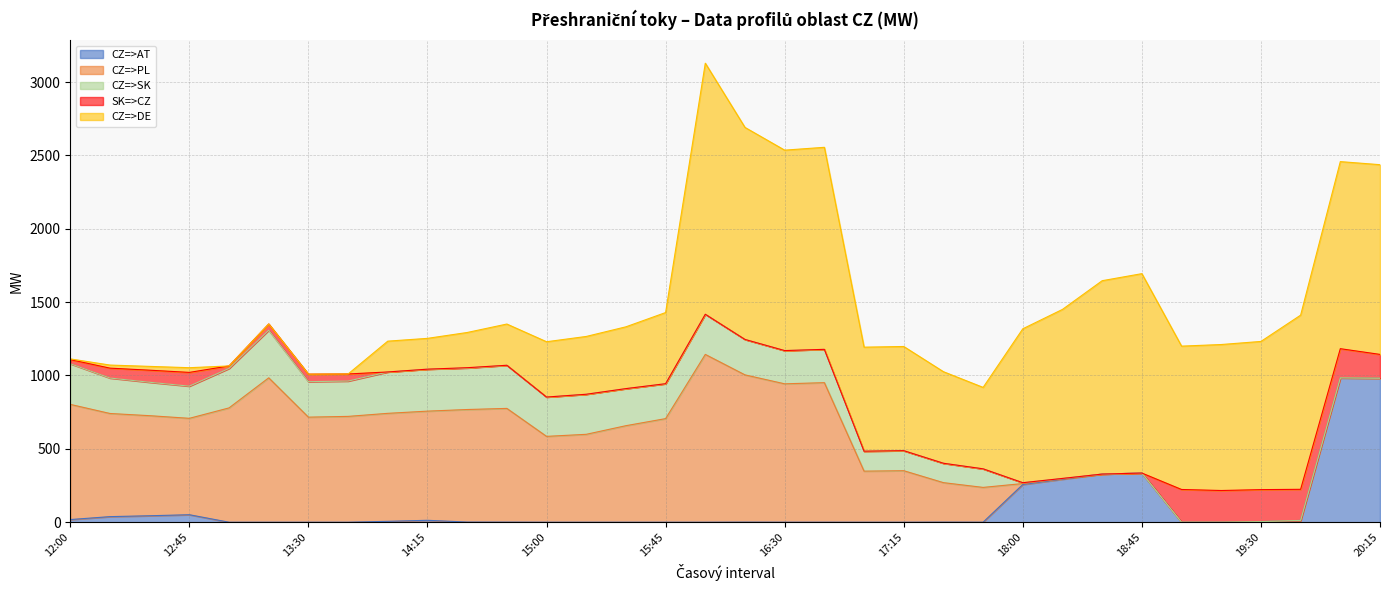

Reading left to right, extract all data points from this chart.

CZ=>AT: 18.0	38.0	44.0	51.0	0.0	0.0	0.0	0.0	6.0	13.0	1.0	0.6	0.0	0.0	0.0	0.0	0.0	0.6	0.1	0.1	0.0	0.0	0.6	0.2	257.1	293.0	328.0	335.0	0.0	0.0	4.0	12.2	983.6	981.5
CZ=>PL: 785.0	703.0	682.0	657.0	779.0	984.0	716.0	721.2	736.0	744.0	767.0	775.0	585.0	599.0	657.8	706.0	1143.6	1003.5	943.0	951.0	348.0	351.0	269.0	237.0	6.4	3.2	0.0	0.0	0.0	0.0	0.0	0.0	0.0	0.0
CZ=>SK: 277.1	241.5	227.7	219.3	269.0	324.5	241.9	240.6	282.0	286.0	282.9	294.0	268.0	273.0	252.7	237.9	273.6	241.5	226.6	227.0	136.0	136.6	132.2	126.6	5.7	2.2	0.0	0.0	0.0	0.0	0.0	0.0	0.0	0.0
SK=>CZ: 27.9	67.5	82.3	93.7	17.0	42.5	51.1	48.4	0.0	0.0	2.1	0.0	0.0	0.0	0.0	0.0	0.0	0.0	0.0	0.0	0.0	0.0	0.0	0.0	0.0	0.0	0.0	0.0	223.0	216.0	218.0	212.0	199.0	162.1
CZ=>DE: 5.0	21.0	26.0	32.0	0.0	0.0	0.0	0.0	210.0	210.0	240.0	281.0	377.0	394.0	421.2	485.0	1711.2	1445.0	1366.0	1377.0	709.0	710.0	624.0	555.0	1049.0	1152.0	1318.0	1359.0	977.0	995.0	1010.0	1187.0	1275.0	1293.0